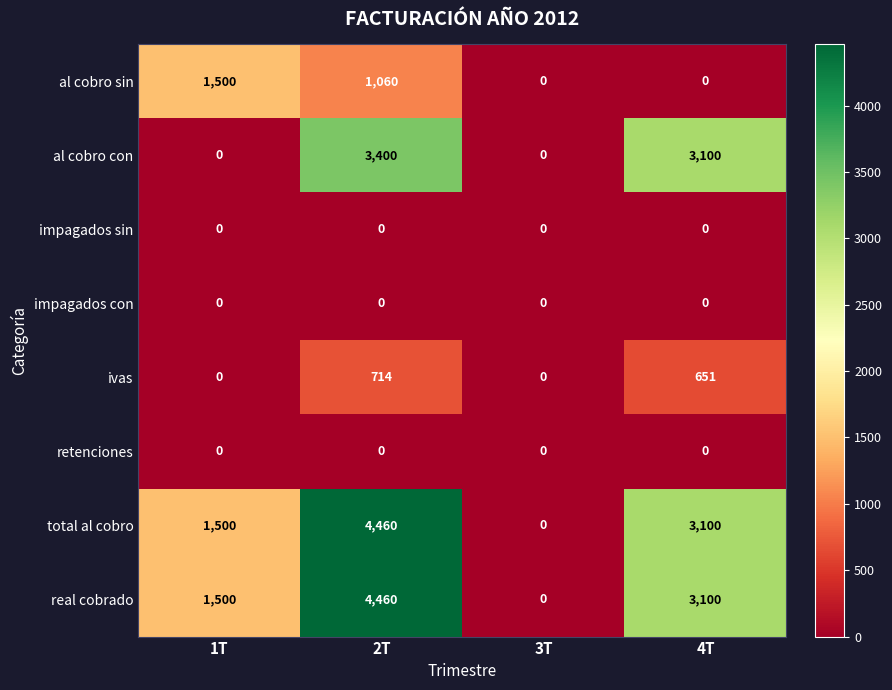

What is the spread (max minus min) of values at 4T?

3100